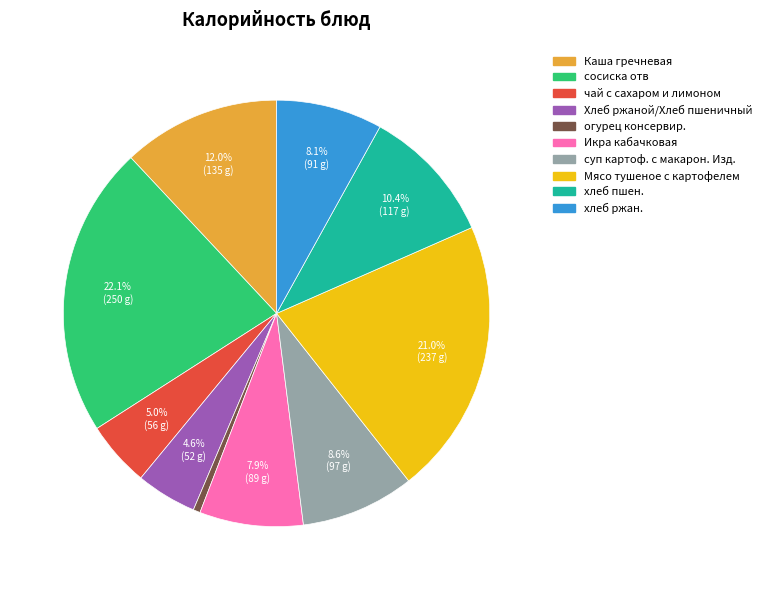

How many segments does this pie chart have?

10